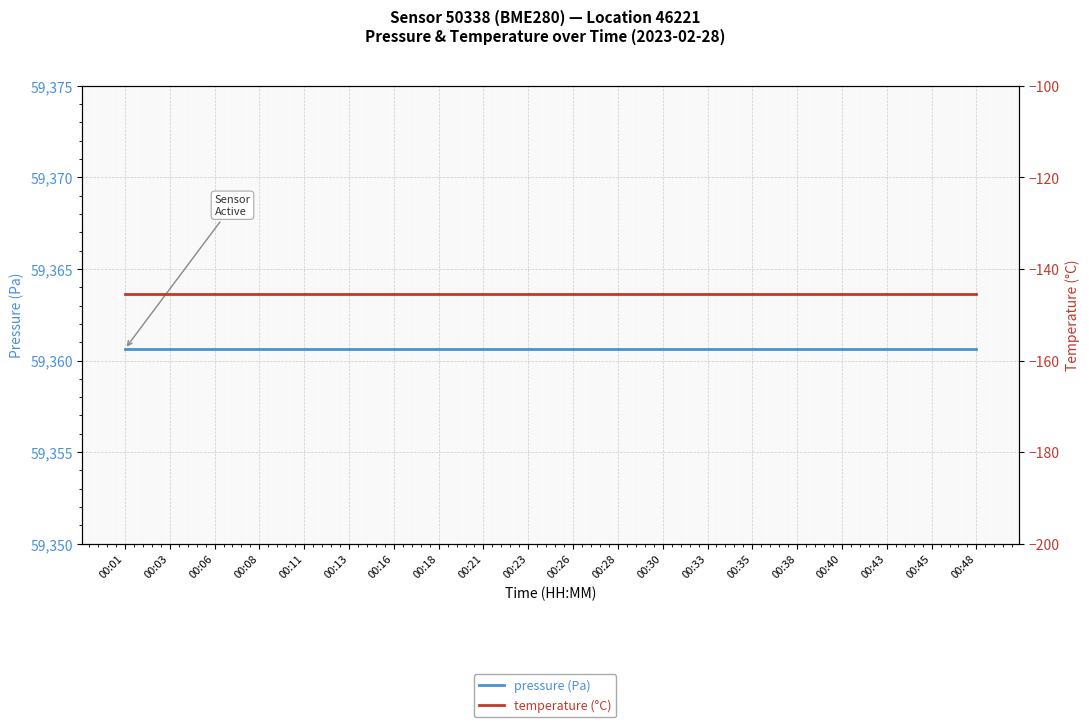

What is the total value across all series at 00:33?

59215.1